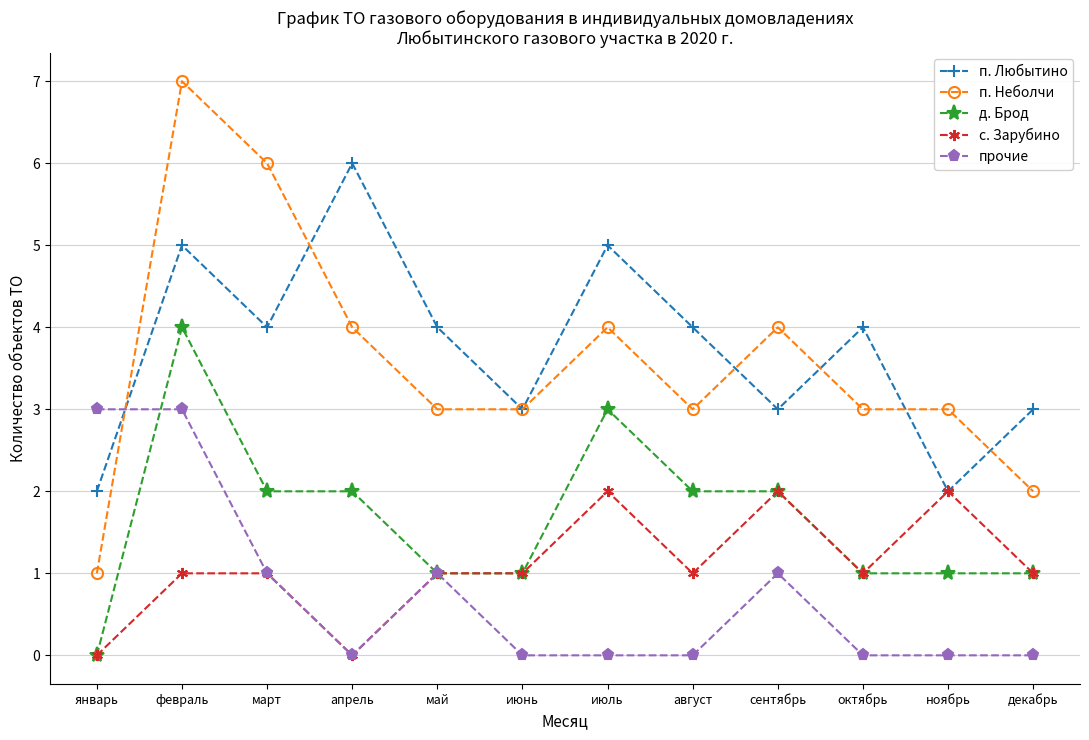

How many categories are shown in the chart?

12